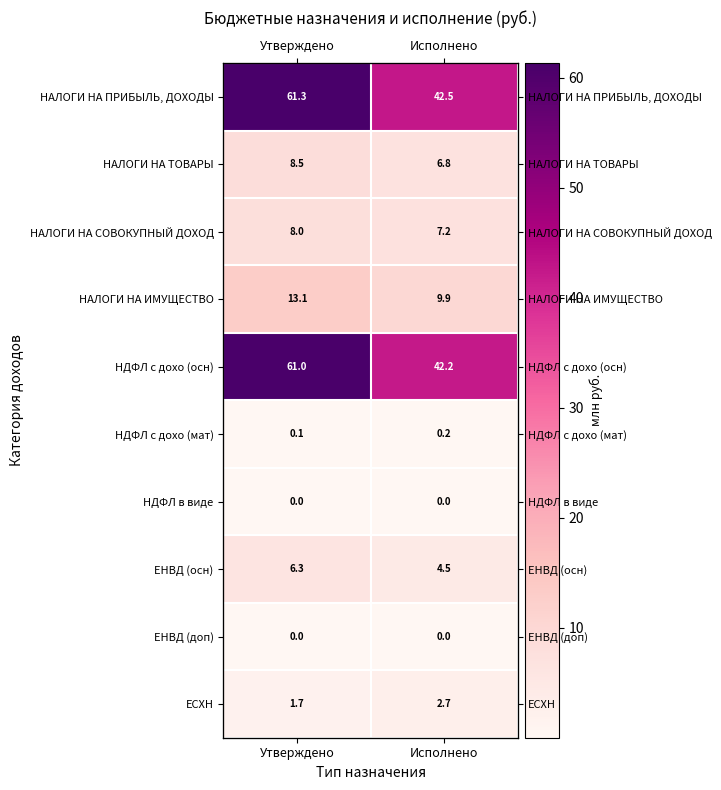

Which series has the largest total across all categories?

НАЛОГИ НА ПРИБЫЛЬ, ДОХОДЫ